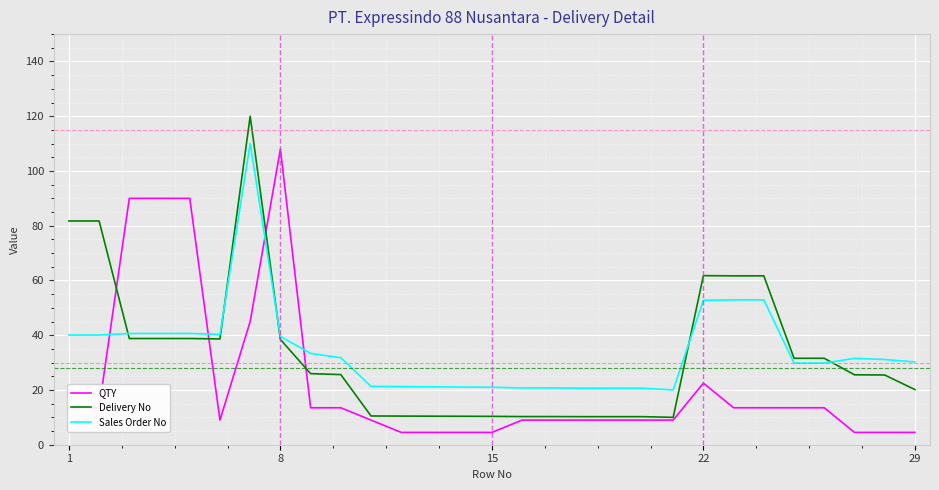

What are all the series names shown in the legend?

QTY, Delivery No, Sales Order No